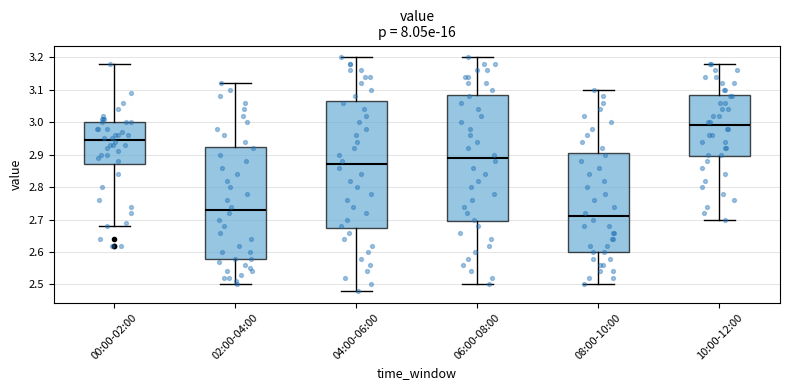

Which box has the highest median line?

10:00-12:00